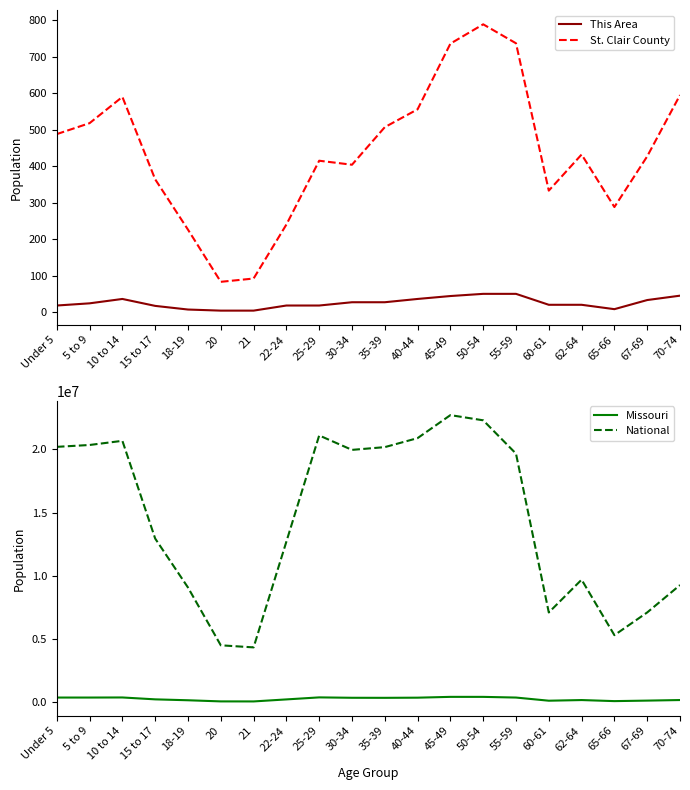

What is the difference between the This Area values at 18-19 and 70-74?

38